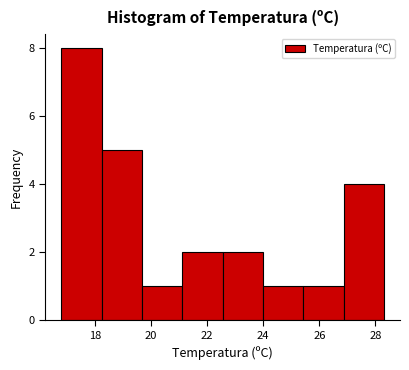

Reading left to right, transcribe this chart: for each bar, give the range it covers on the x-axis and its height. Neither the bar edges nor the heights are printed on the chart, so give them approximately, as read against the axes.

16.8 to 18.2: 8
18.2 to 19.6: 5
19.6 to 21.2: 1
21.2 to 22.6: 2
22.6 to 24.0: 2
24.0 to 25.4: 1
25.4 to 26.8: 1
26.8 to 28.4: 4